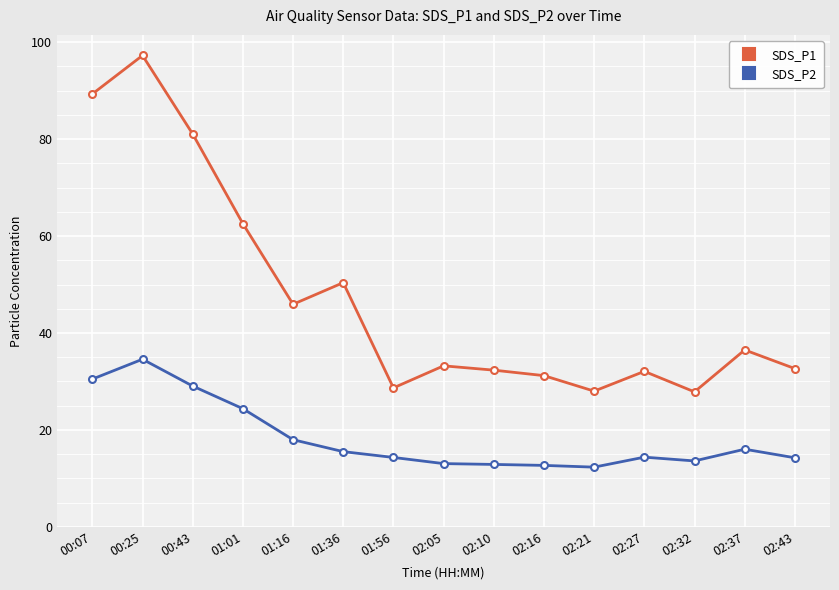

At which label is SDS_P2 closest to 23?

01:01